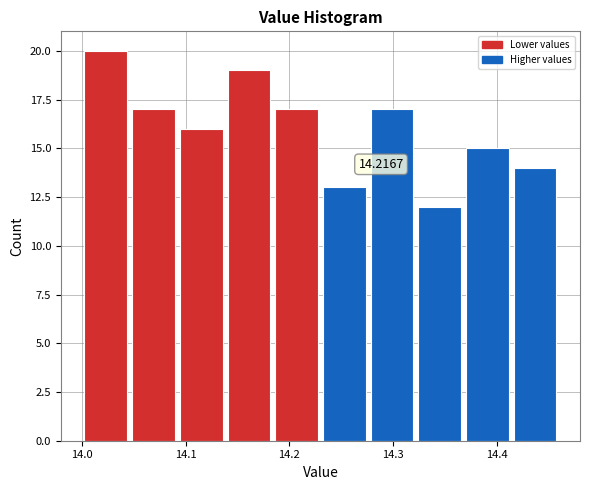

Which range on the x-axis has the tallest bar?

14.000 to 14.046